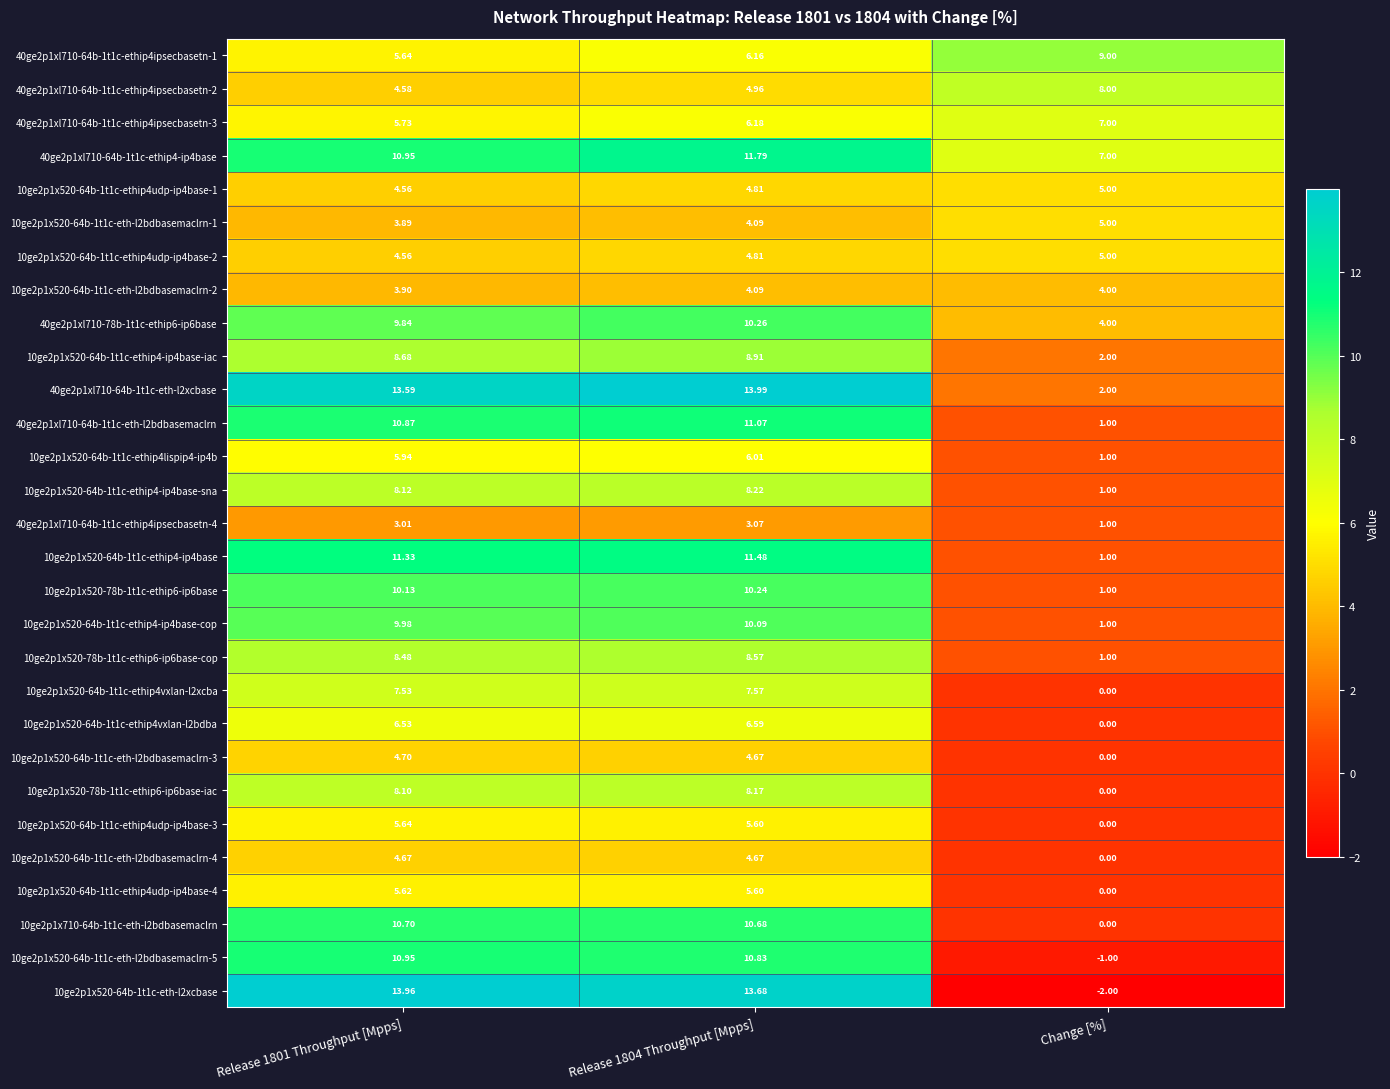

Which category has the highest value in the 40ge2p1xl710-64b-1t1c-ethip4ipsecbasetn-3 series?

Change [%]